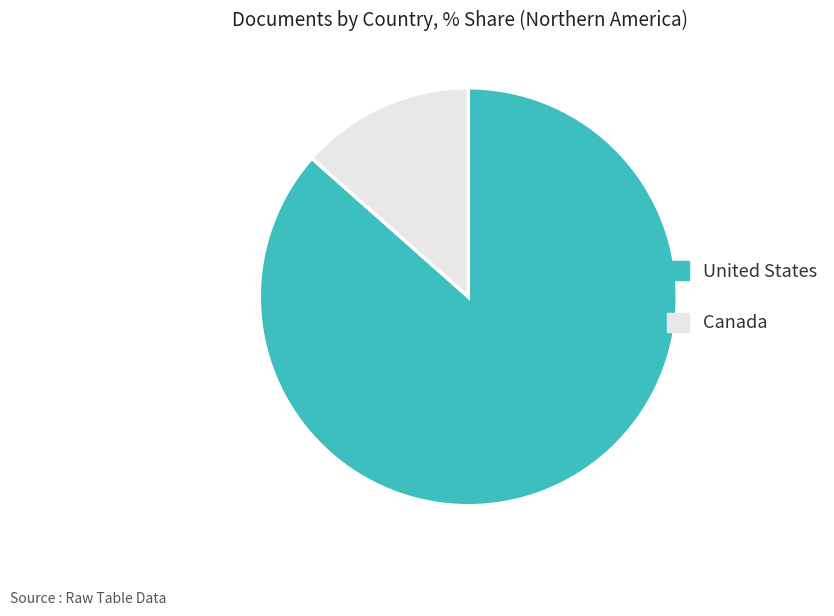

Rank the categories by value from highest to lowest.

United States, Canada